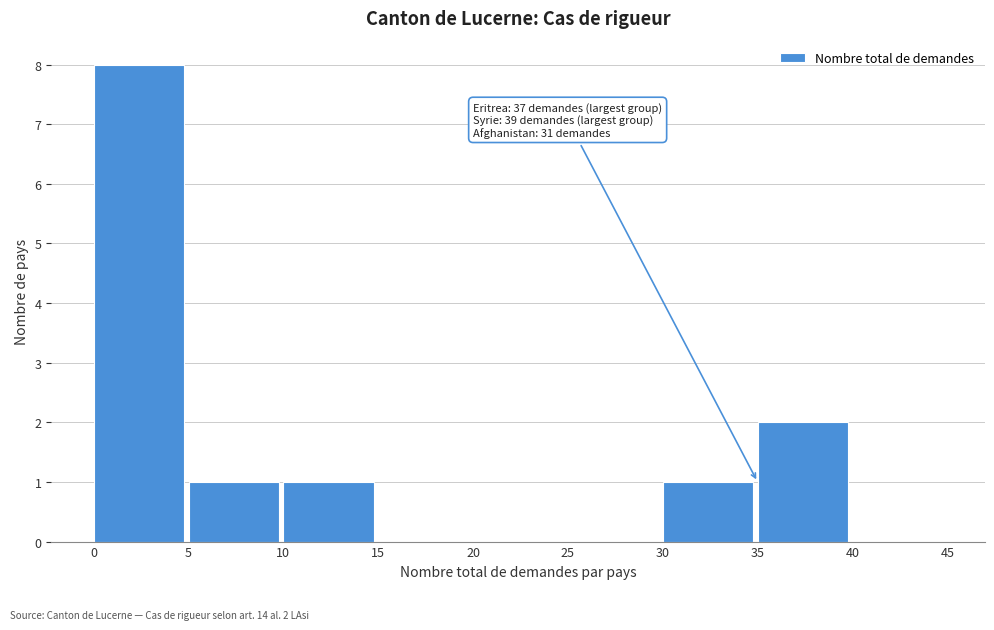

Which range on the x-axis has the tallest bar?

0 to 5